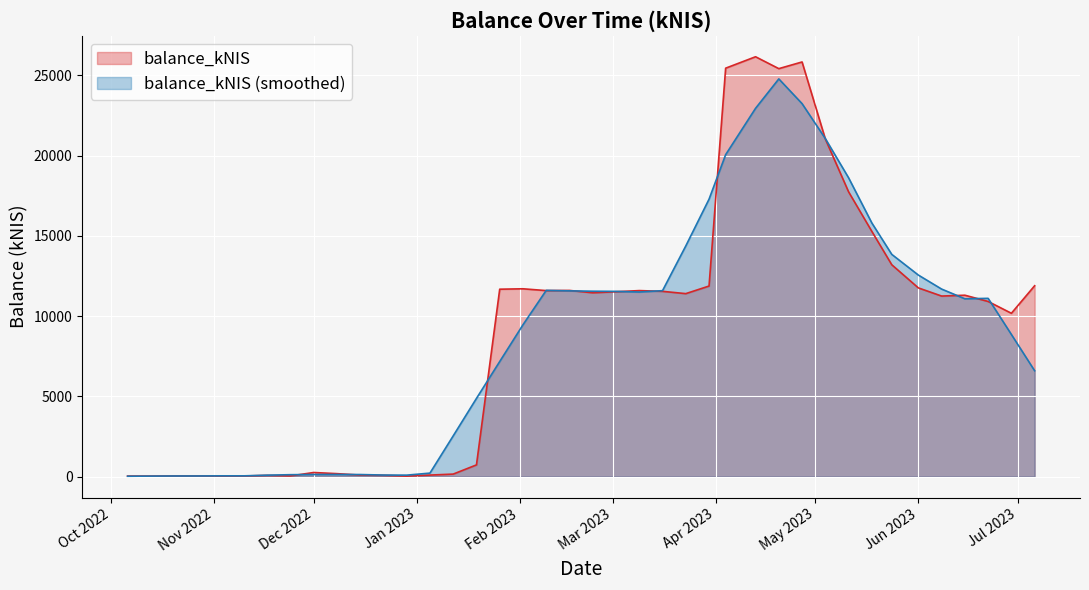

How many series are shown in this chart?

2